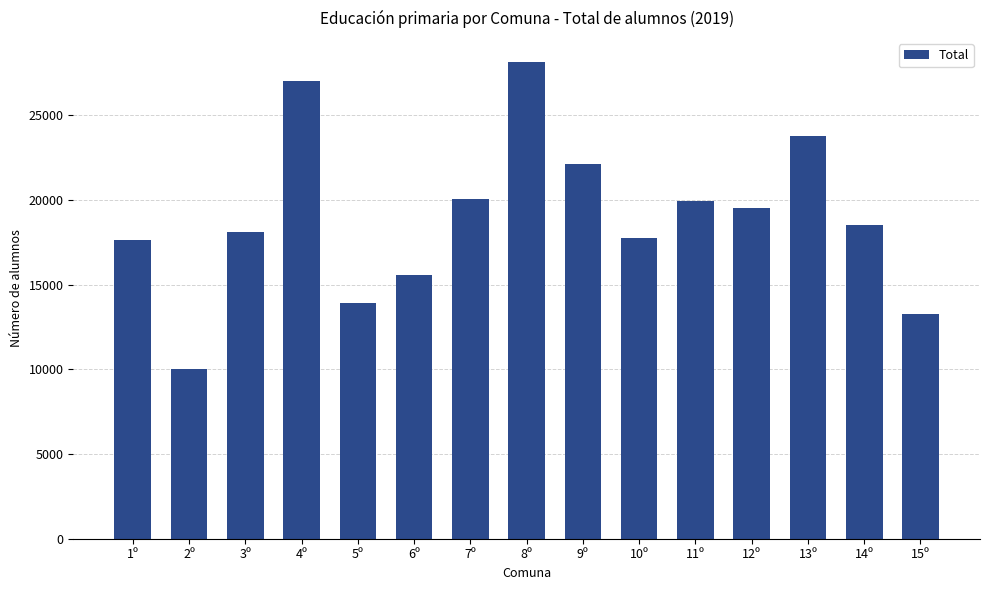

What is the smallest value displayed?

10041